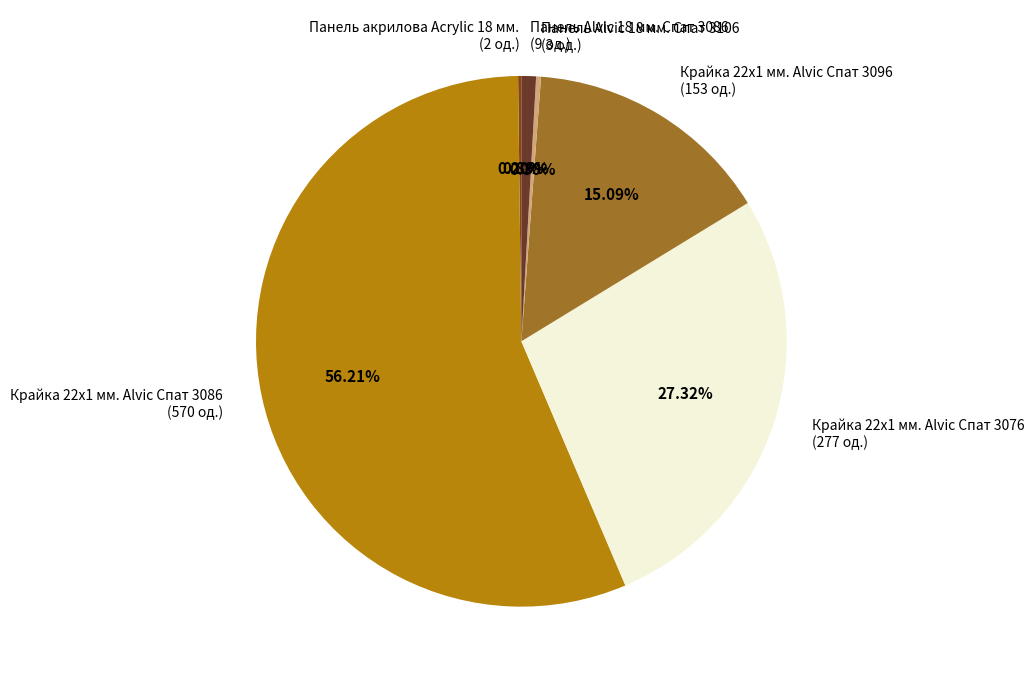

Combined, do Крайка 22x1 мм. Alvic Спат 3096 (153 од.) and Крайка 22x1 мм. Alvic Спат 3076 (277 од.) account for over 50%?

No